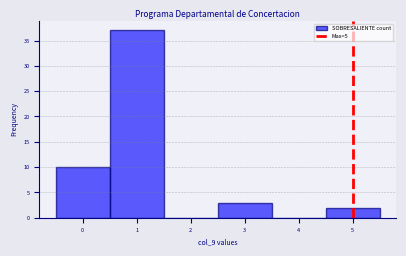

Reading left to right, transcribe this chart: for each bar, give the range it covers on the x-axis and its height. The values are not printed on the chart, so give them approximately, as read against the axis.

-0.5 to 0.5: 10
0.5 to 1.5: 37
1.5 to 2.5: 0
2.5 to 3.5: 3
3.5 to 4.5: 0
4.5 to 5.5: 2